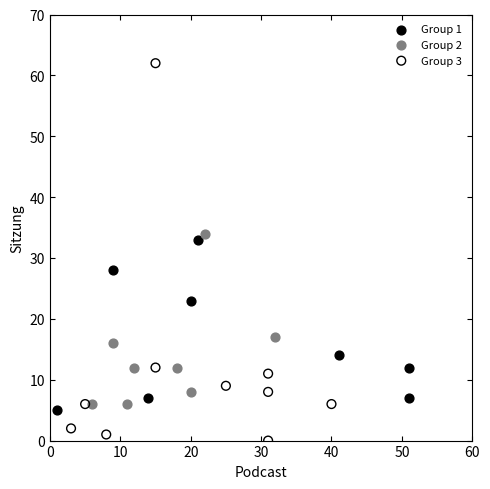

Which series has the widest spread of Y values?

Group 3